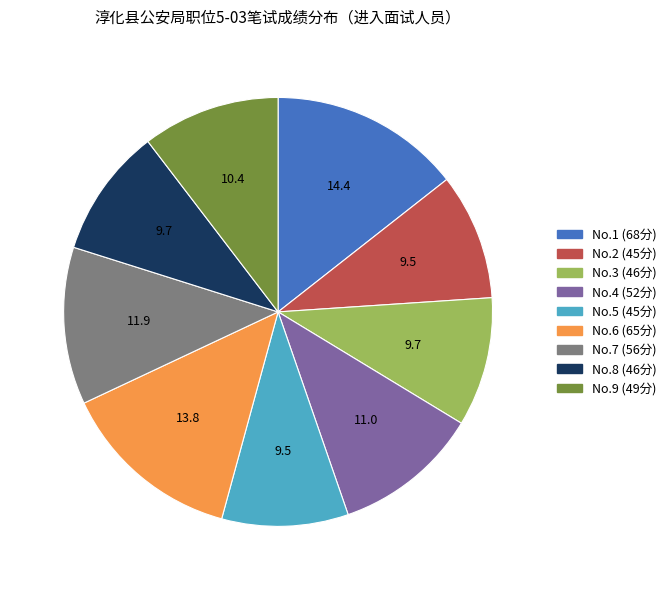

Which slice is the largest?

No.1 (68分)